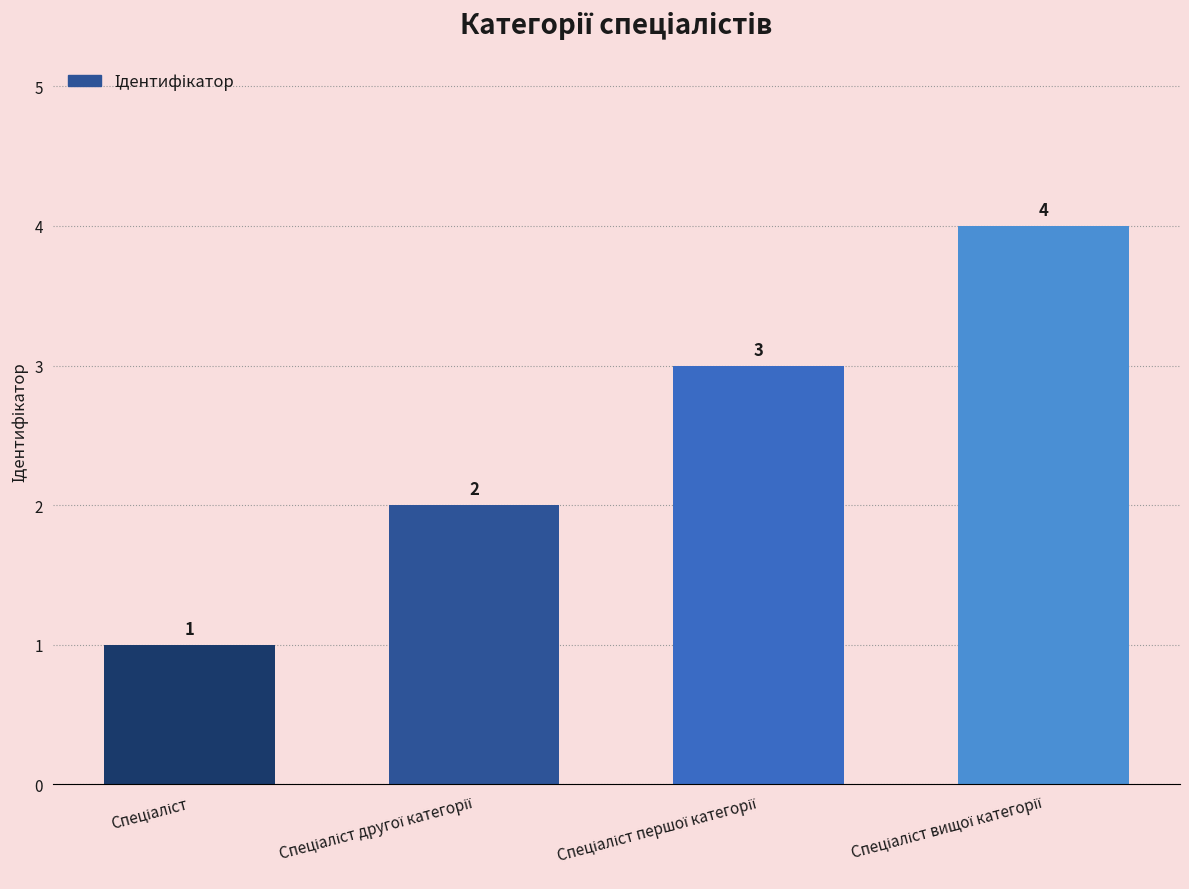

What is the maximum value shown in the chart?

4